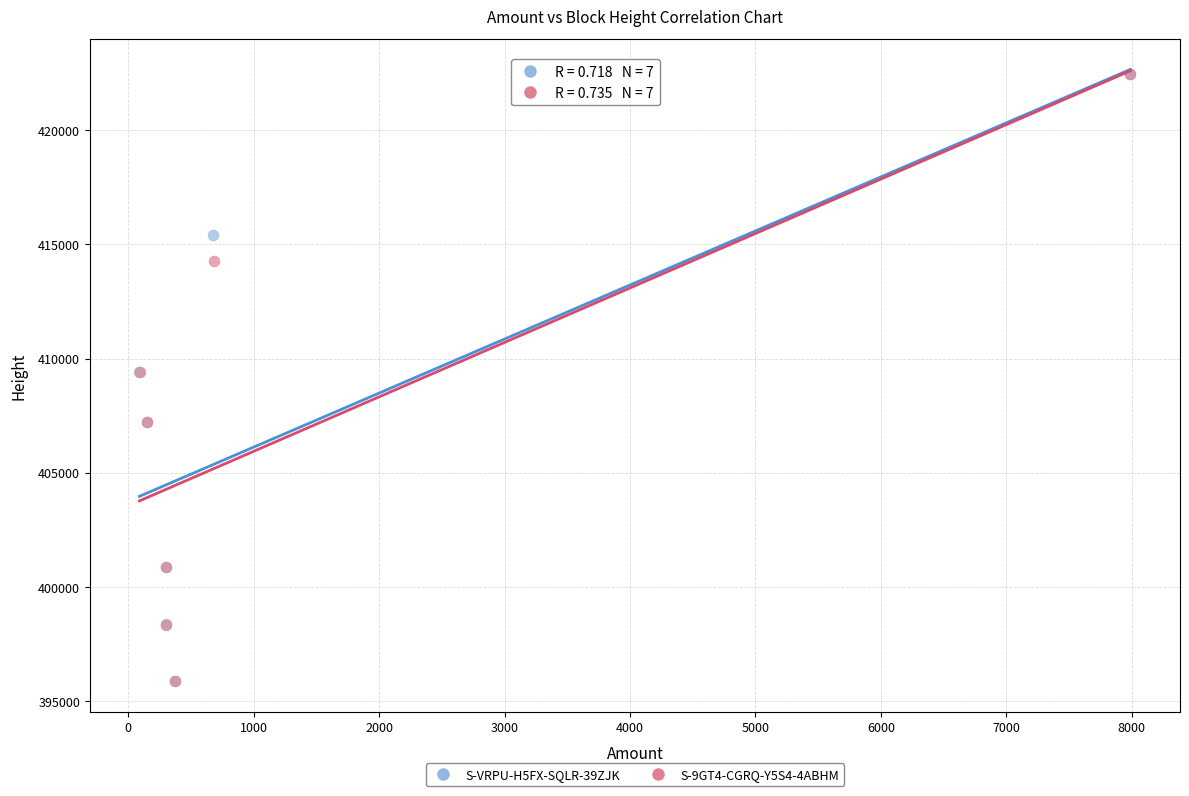

Which series has the widest spread of Y values?

S-9GT4-CGRQ-Y5S4-4ABHM